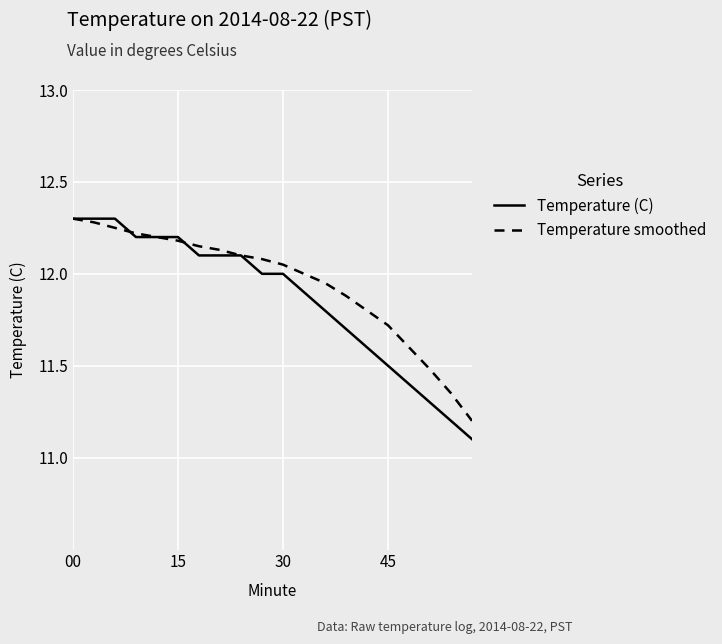

Which series has the widest spread of values?

Temperature (C)